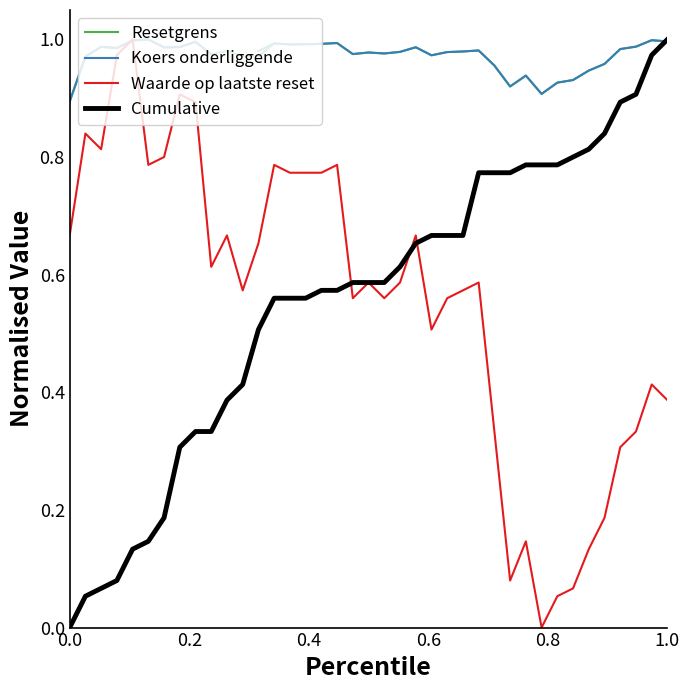

Is it true that Resetgrens equals 1.4 at 1.0?

False